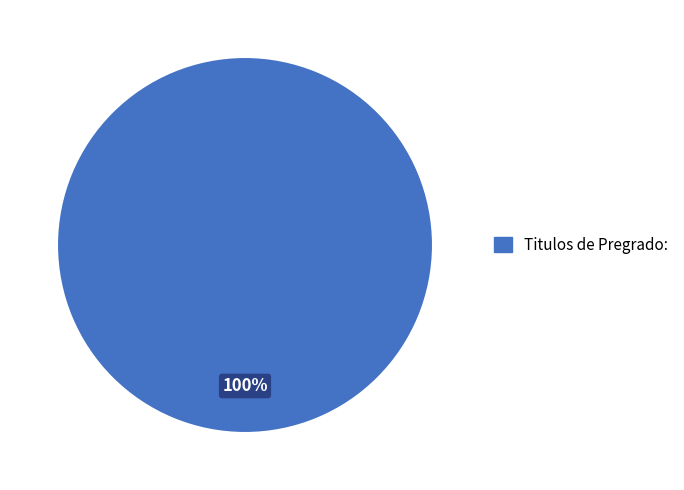

Does Titulos de Pregrado: represent more than half of the total?

Yes